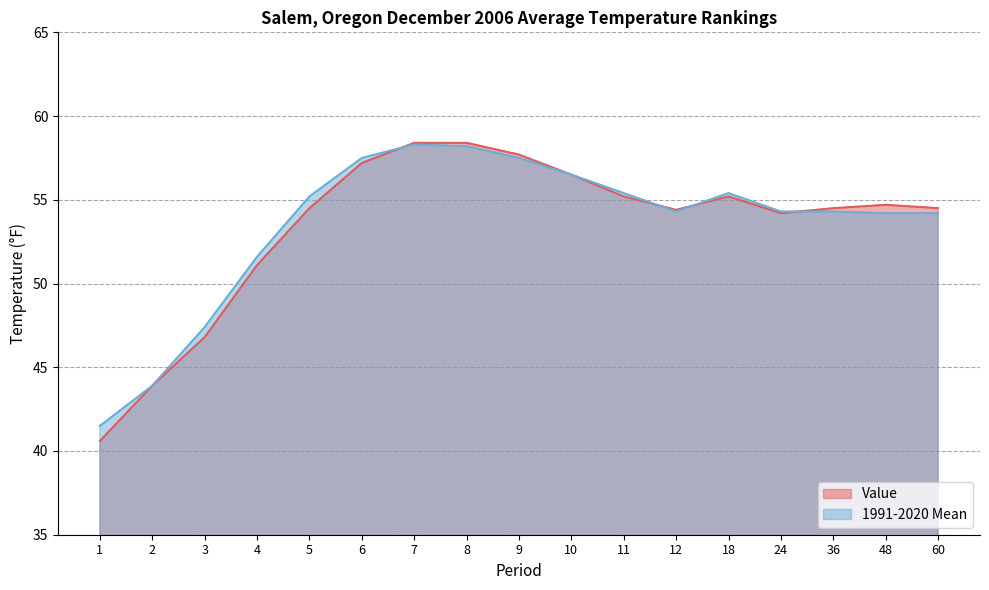

True or false: Value has a value of 58.4 at 7.

True